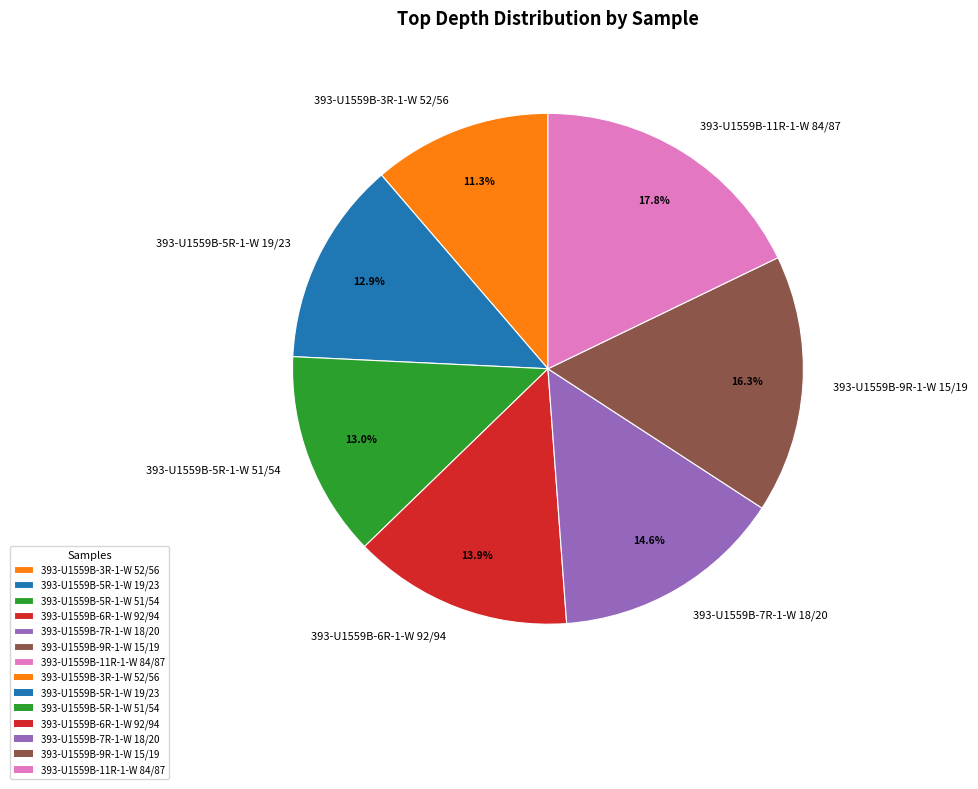

True or false: 393-U1559B-5R-1-W 19/23 accounts for 21% of the total.

False